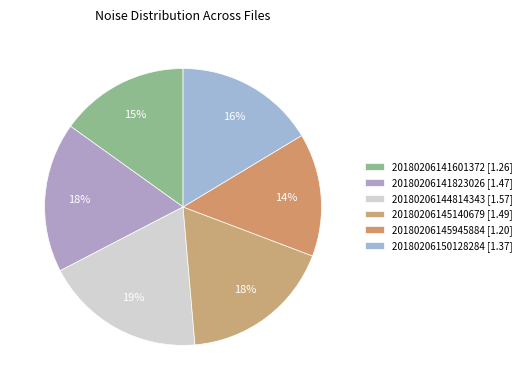

Does 20180206145140679 account for over 50% of the chart?

No